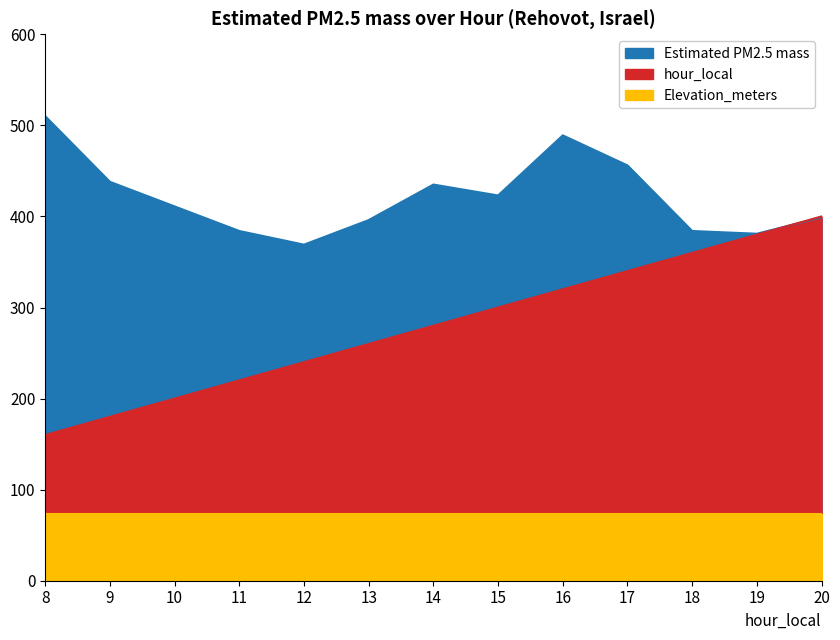

In Estimated PM2.5 mass, how many points are lower than both neighbors (excluding endpoints)?

3